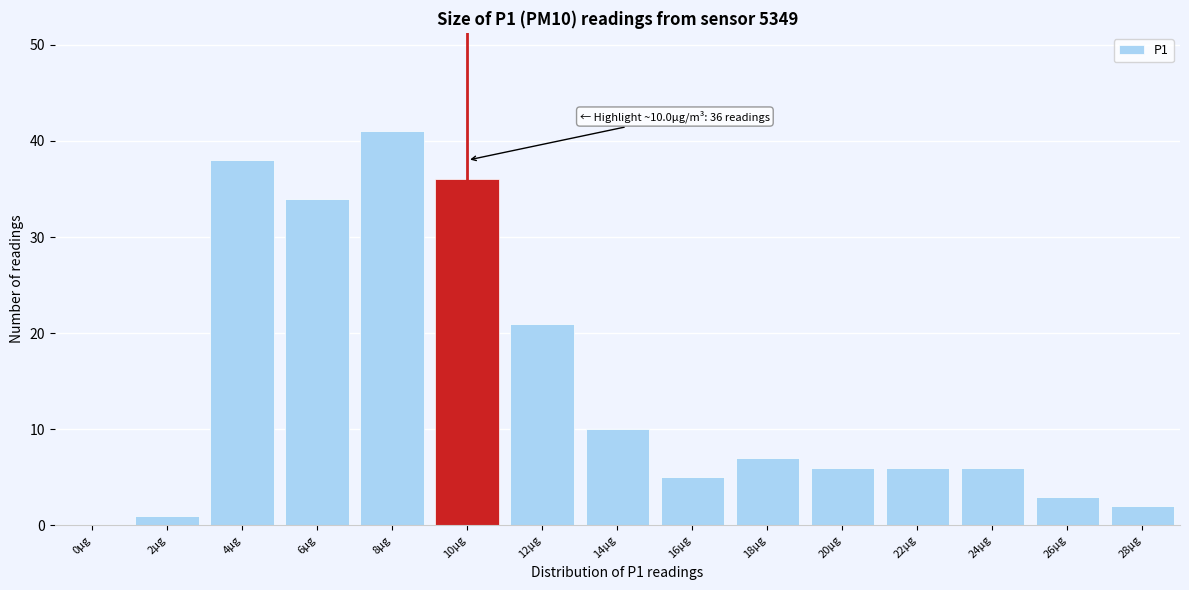

Reading right to left, transcribe all the data shown in this chart.

28µg=2	26µg=3	24µg=6	22µg=6	20µg=6	18µg=7	16µg=5	14µg=10	12µg=21	10µg=36	8µg=41	6µg=34	4µg=38	2µg=1	0µg=0